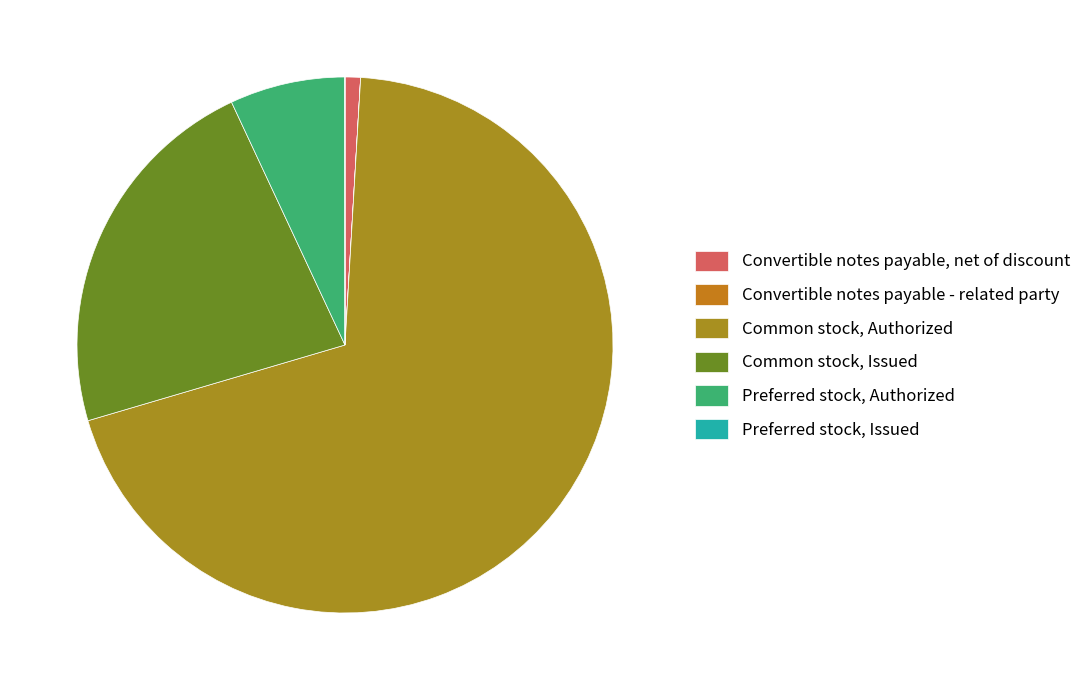

What percentage is NOT represented by Convertible notes payable, net of discount?

99.1%